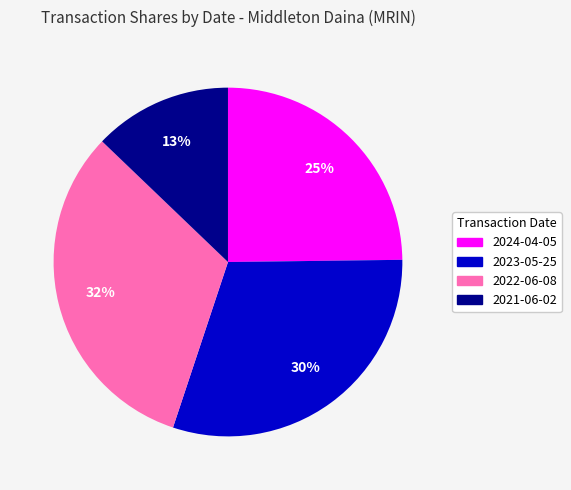

What percentage is the 2024-04-05 slice, to the nearest percent?

25%